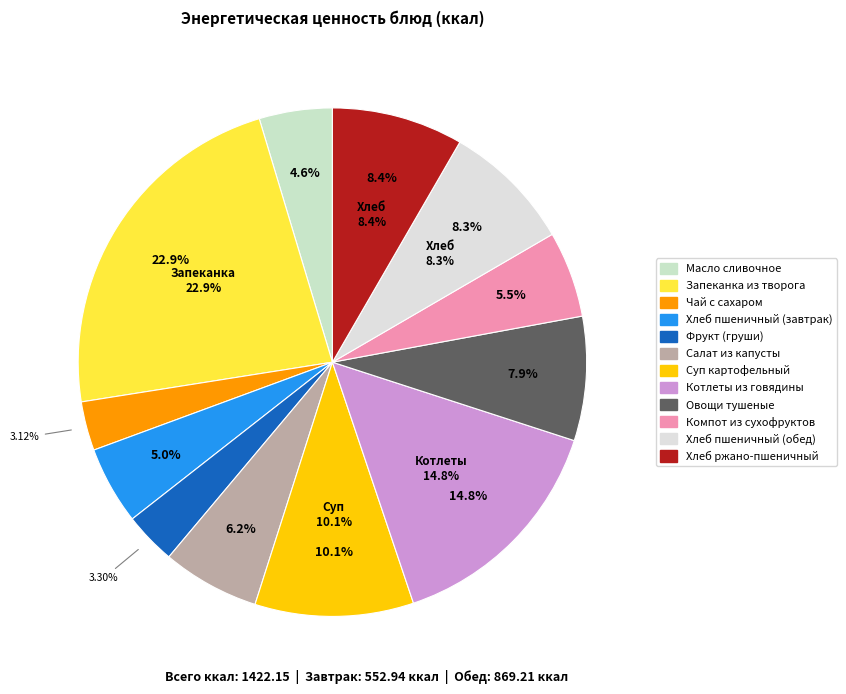

Rank the categories by value from lowest to highest.

Чай с сахаром, Фрукт (груши), Масло сливочное, Хлеб пшеничный (завтрак), Компот из сухофруктов, Салат из капусты, Овощи тушеные, Хлеб пшеничный (обед), Хлеб ржано-пшеничный, Суп картофельный, Котлеты из говядины, Запеканка из творога